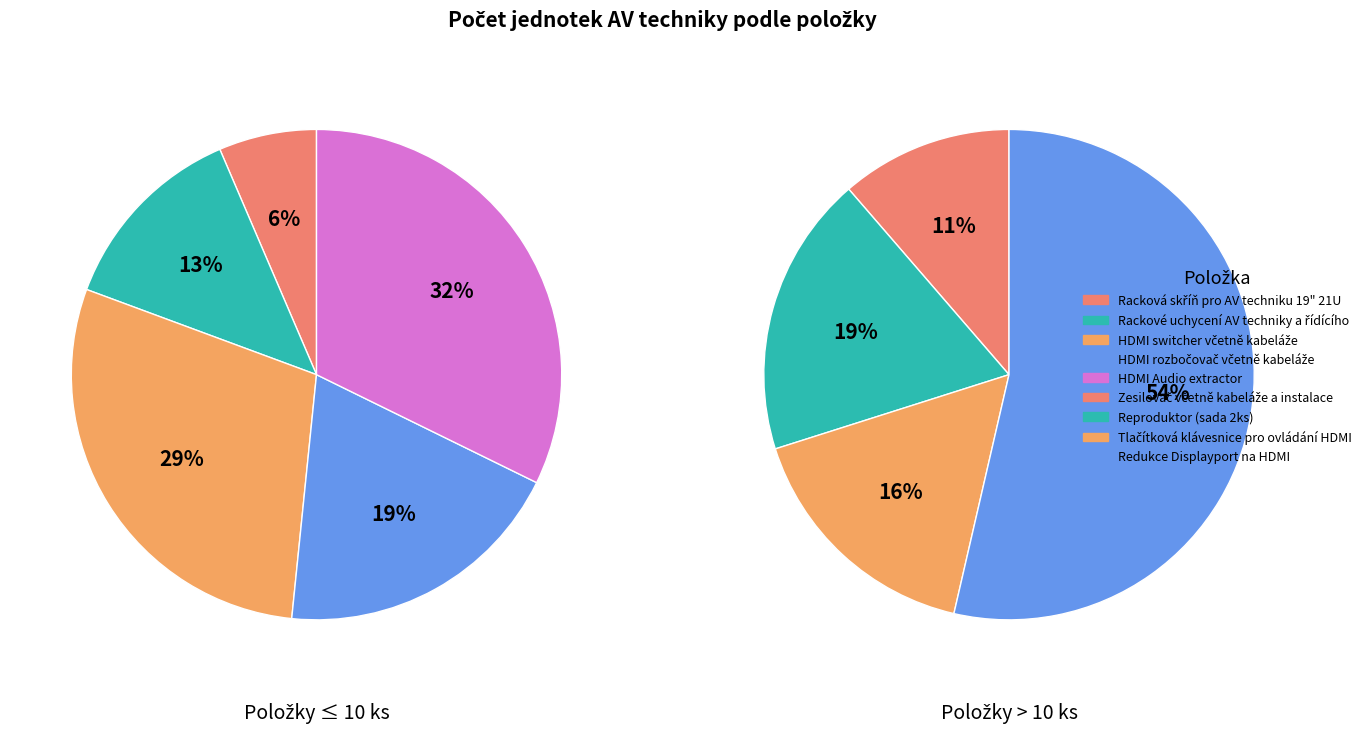

Combined, what portion of the pie is Tlačítková klávesnice pro ovládání HDMI and HDMI switcher včetně kabeláže?

19.5%